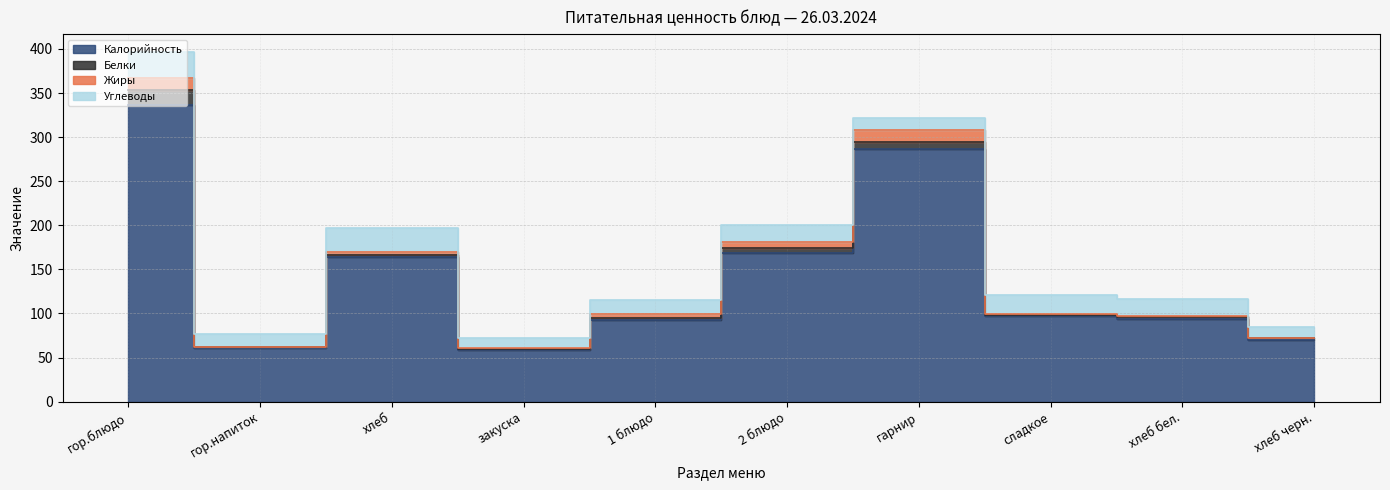

Which series has the widest spread of values?

Калорийность